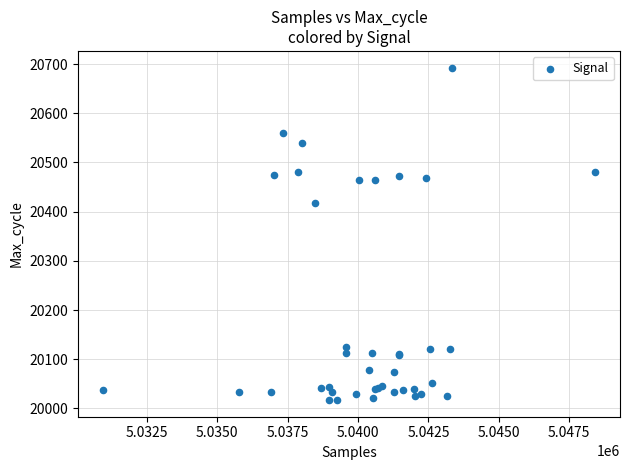

What Y value in the scatter plot is closest to 20355?

20418